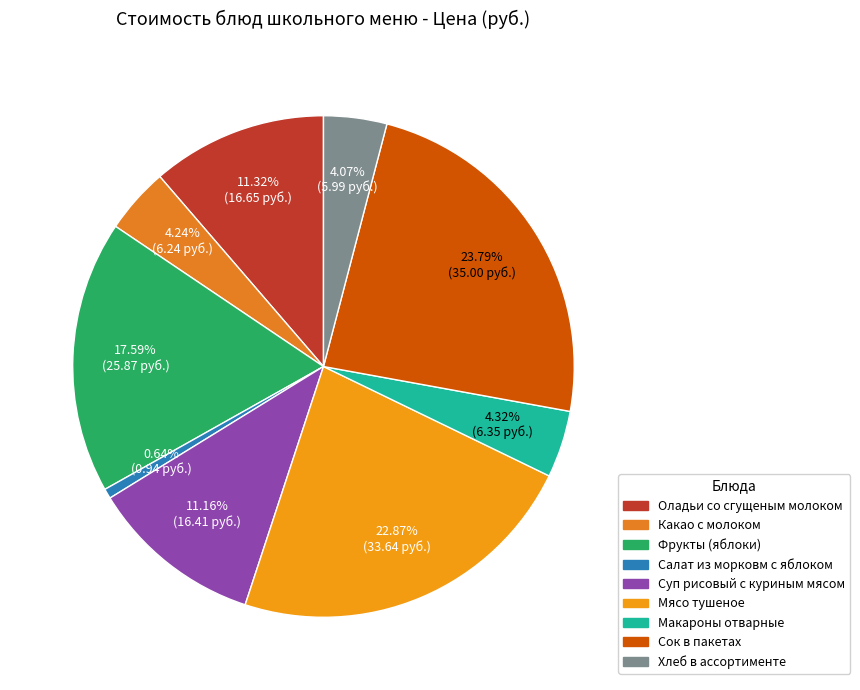

To the nearest percent, what is the difference between the largest and smallest slice percentages?

23%